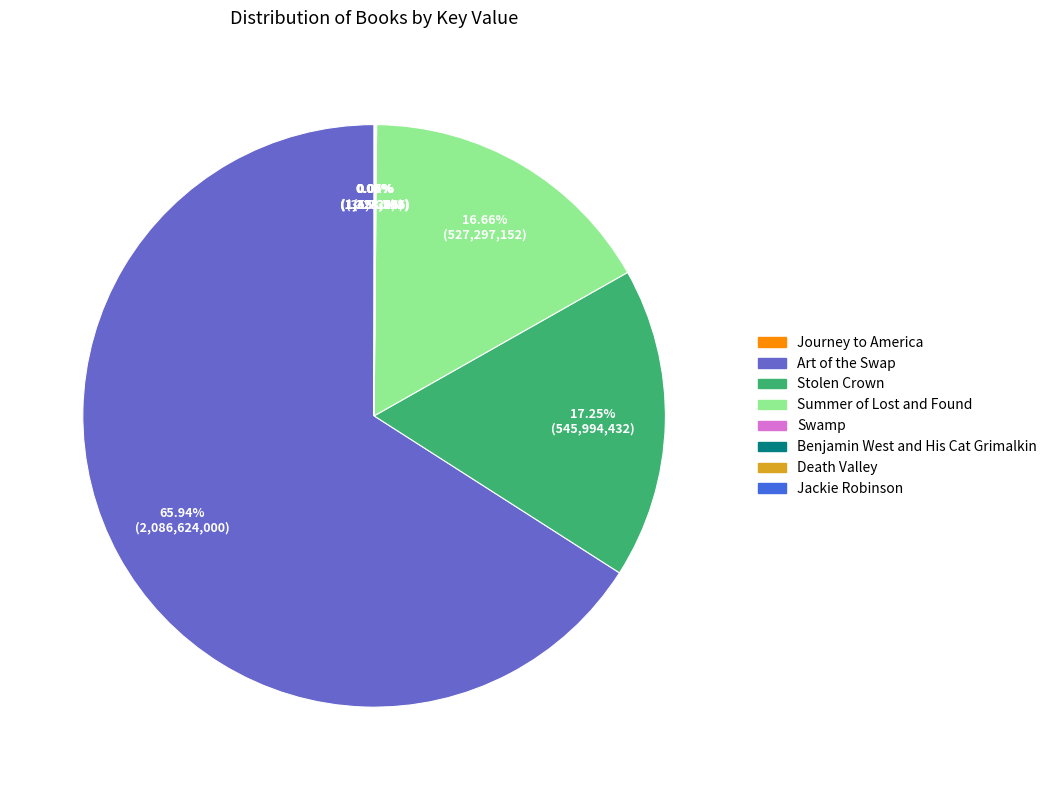

Is there a majority slice in this chart?

Yes